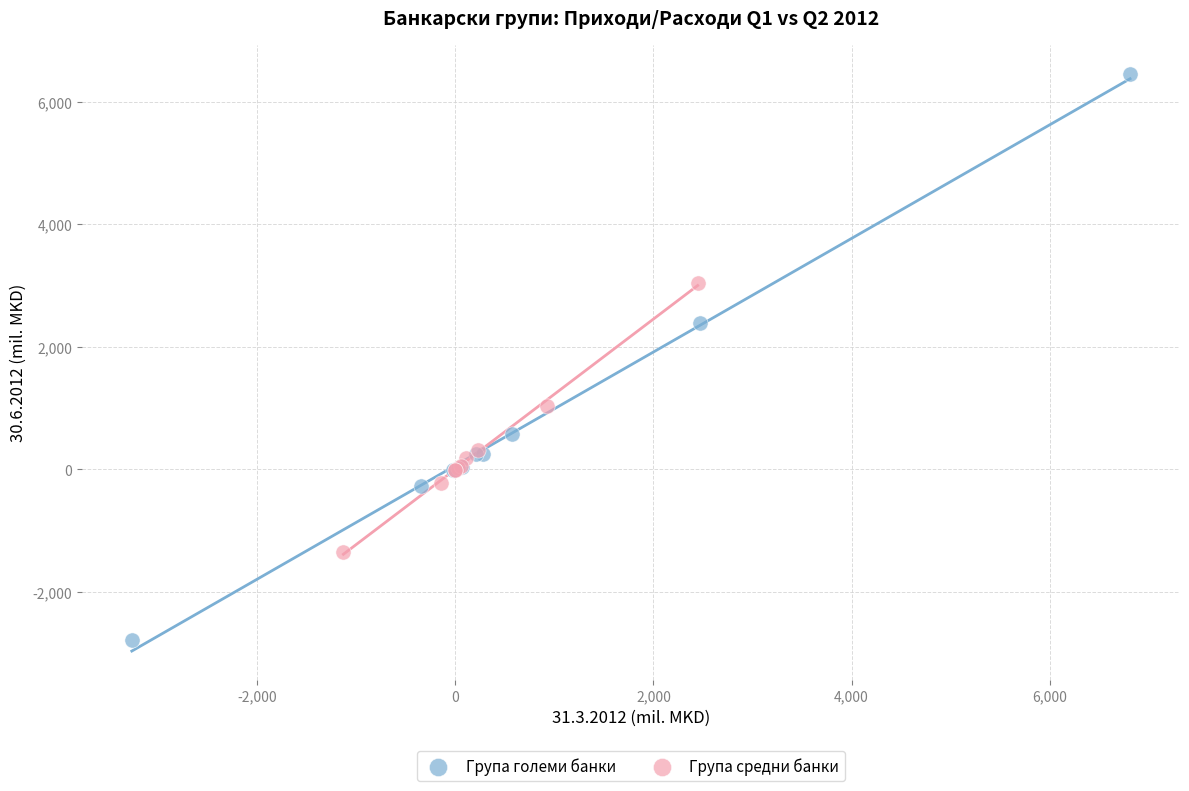

Which series contains the lowest Y value?

Група големи банки